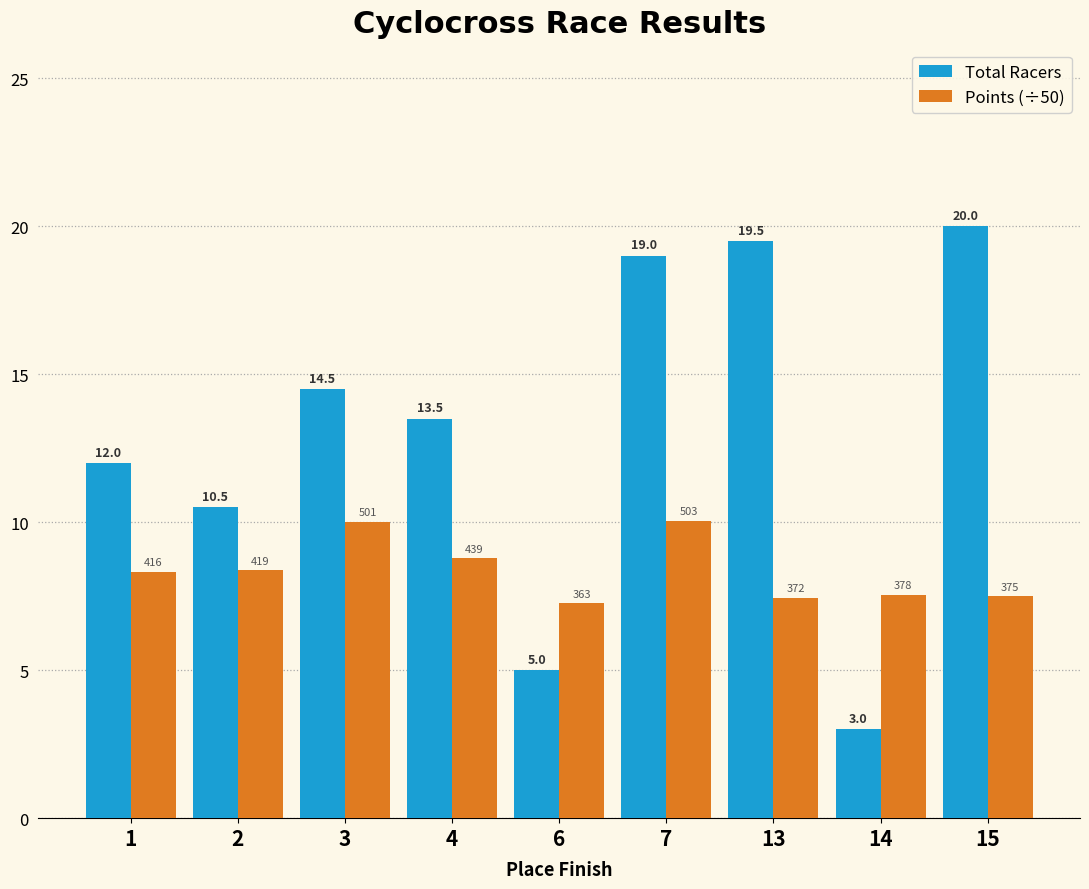

Count the number of data series in this chart.

2